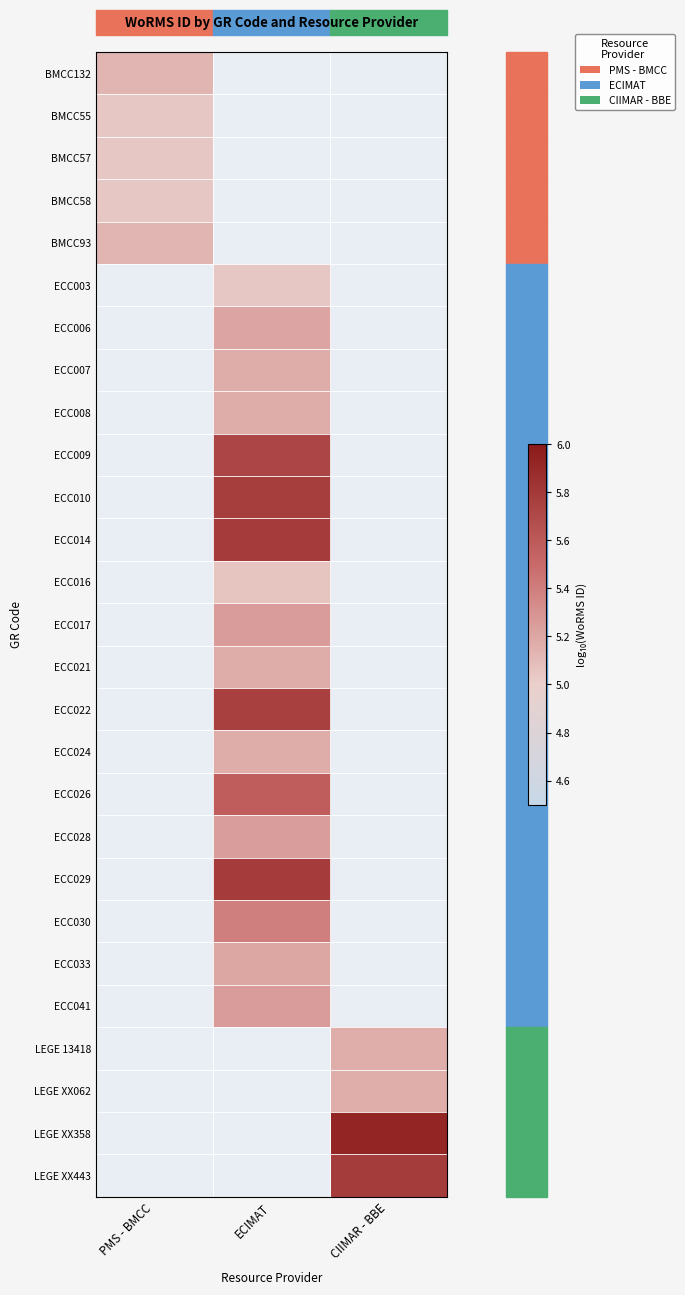

At which label is BMCC55 closest to 5?

PMS - BMCC